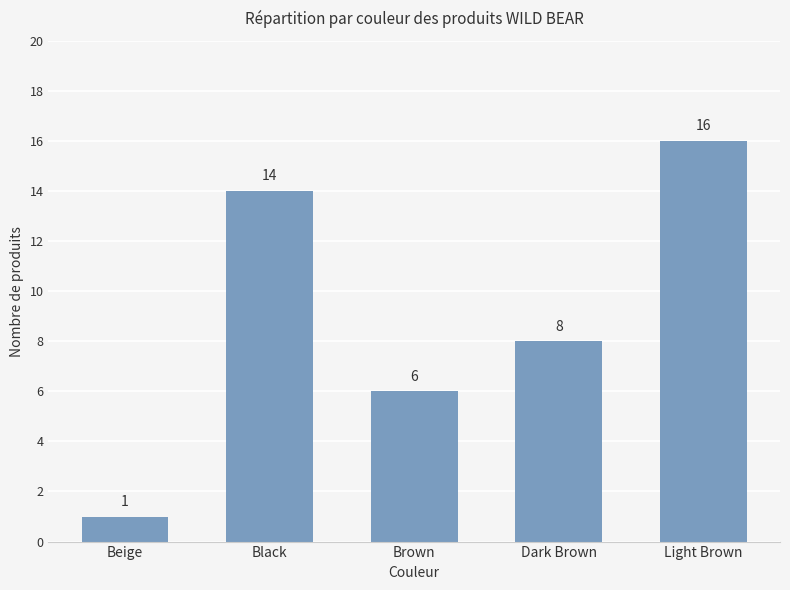

Count the values in the range 6 to 14.

3